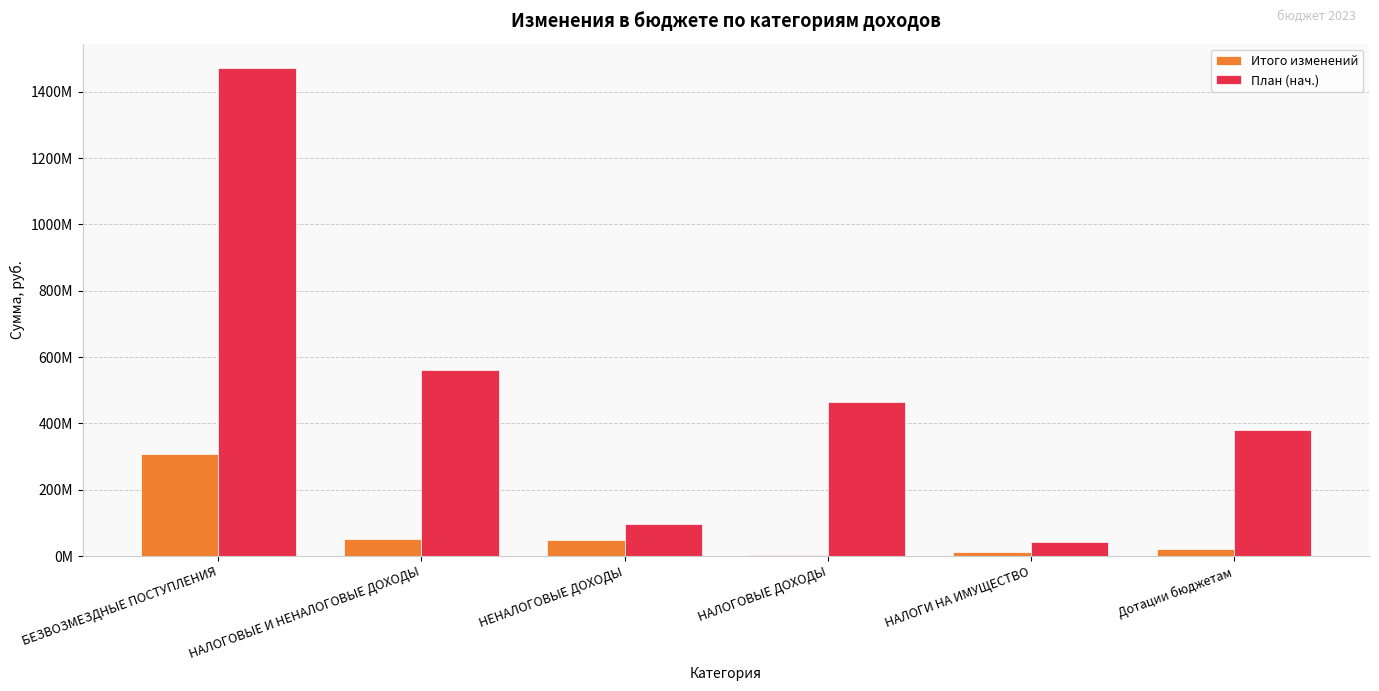

The Итого изменений series shows 308583275.9 at БЕЗВОЗМЕЗДНЫЕ ПОСТУПЛЕНИЯ. True or false?

True